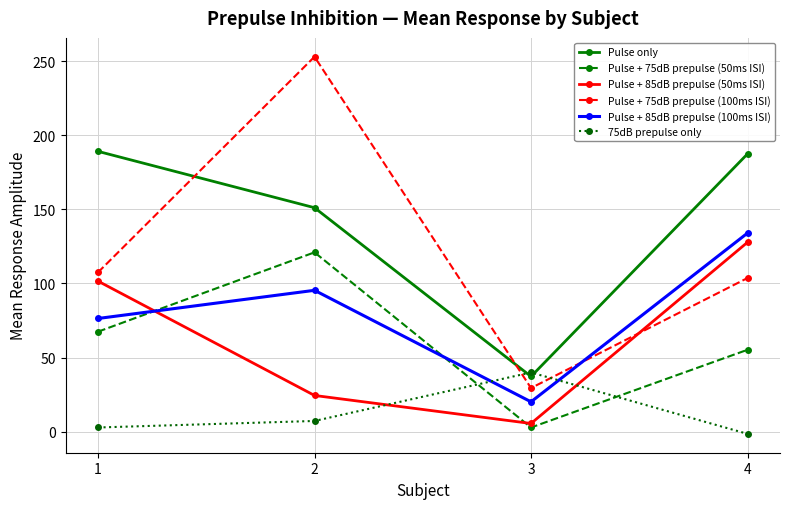

What is the spread (max minus min) of values at 2?

245.6